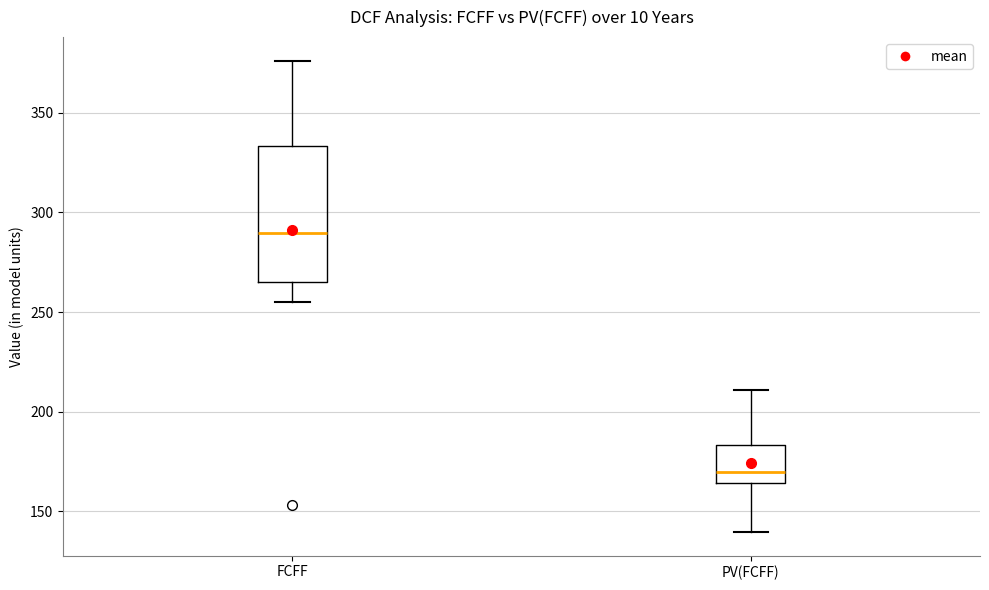

Where is the lower edge of the box for PV(FCFF) on the y-axis? The values are not printed on the chart, so give them approximately, as read against the axis.

165